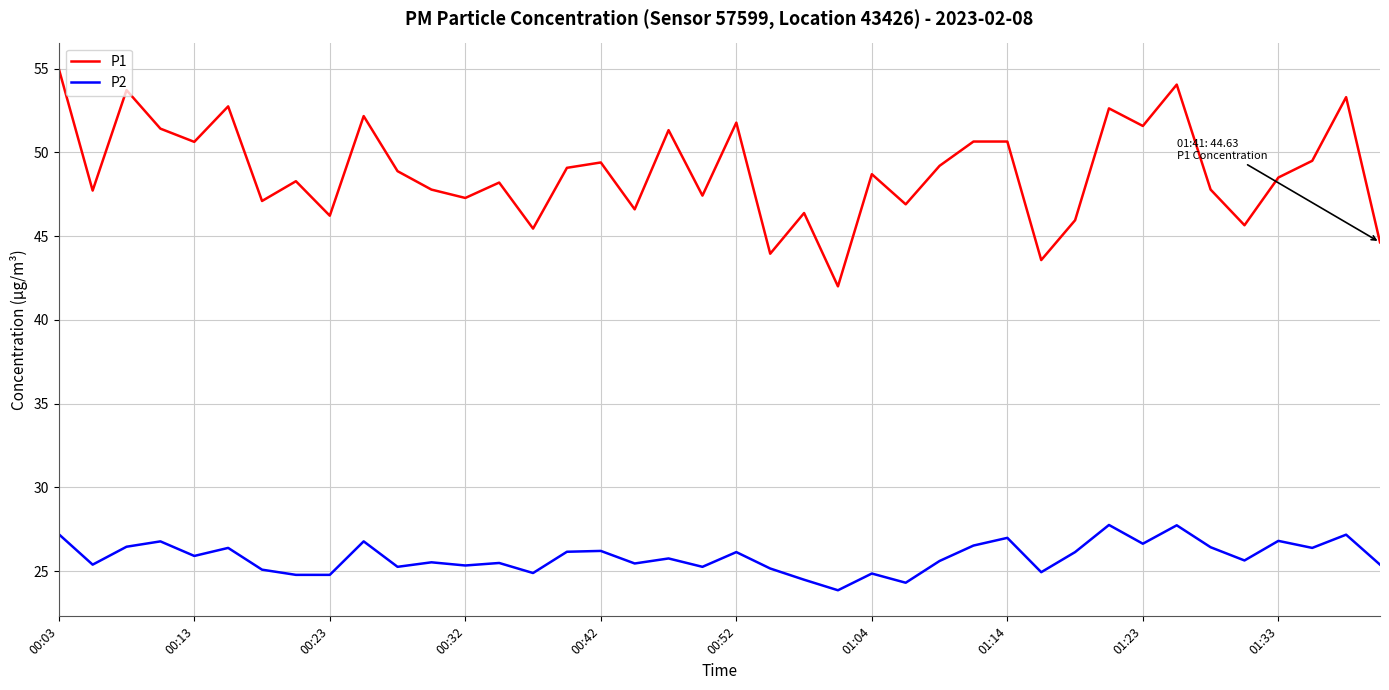

What is the maximum value shown in the chart?

55.0